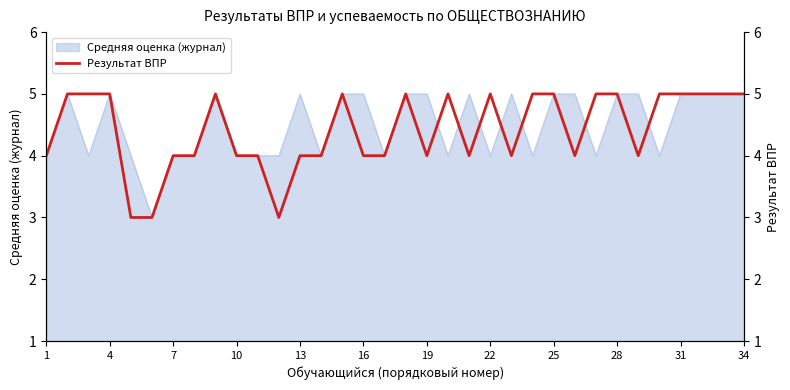

The Средняя оценка (журнал) series shows 5 at 28. True or false?

True